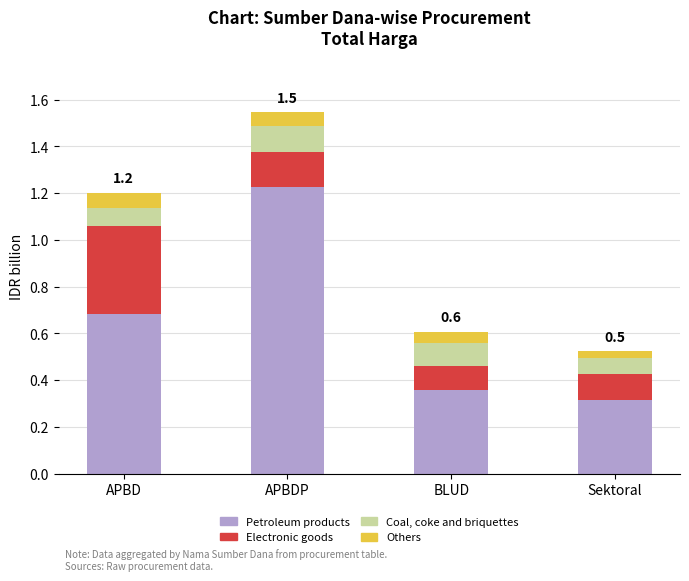

What are all the series names shown in the legend?

Petroleum products, Electronic goods, Coal, coke and briquettes, Others